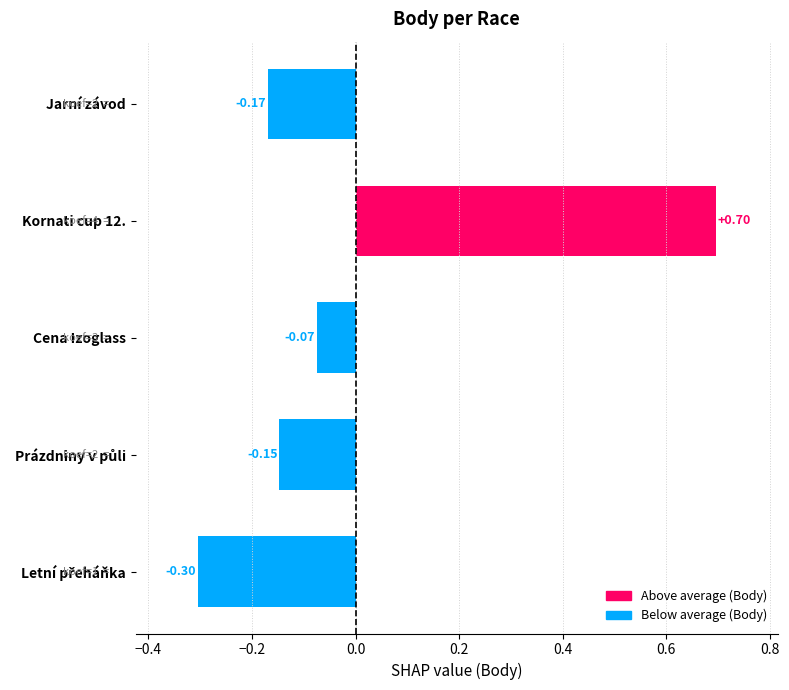

Where is the data nearest to the value 0?

Cena Izoglass